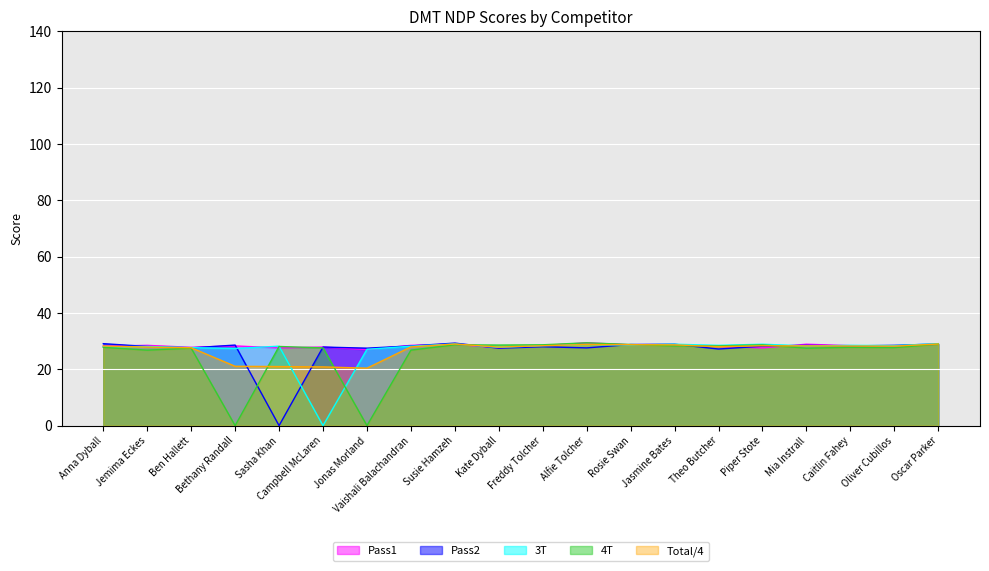

At how many categories does at least one series exceed 27?

20